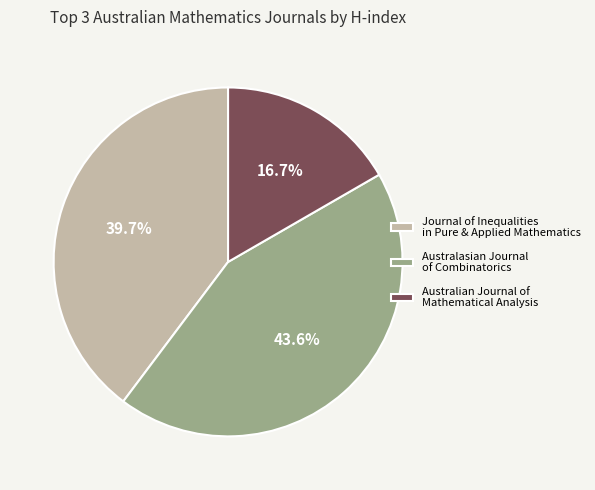

What is the largest slice in the pie chart?

Australasian Journal of Combinatorics